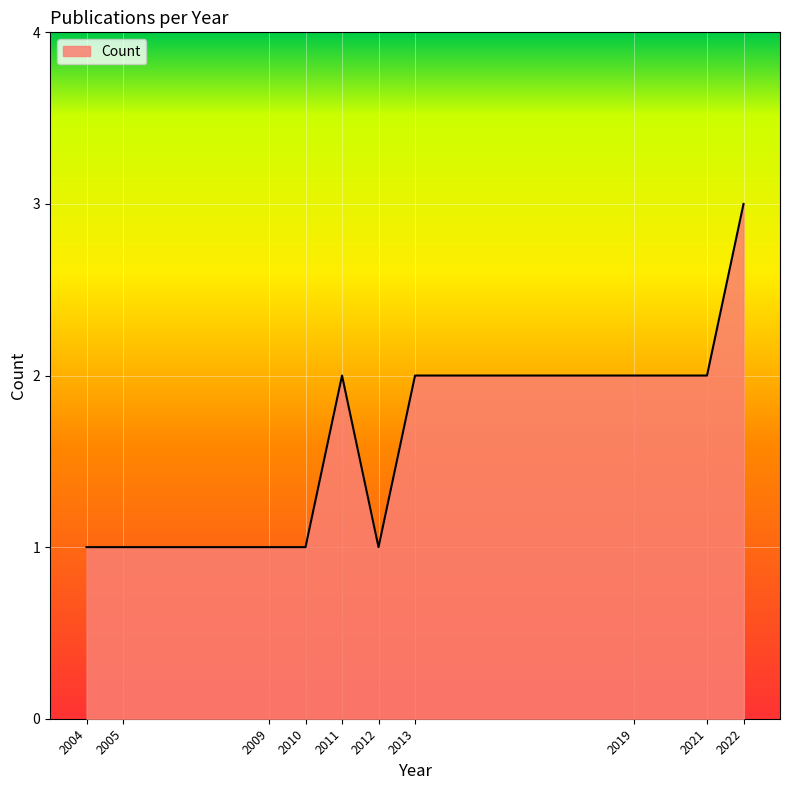

Which has a higher value, 2009 or 2013?

2013